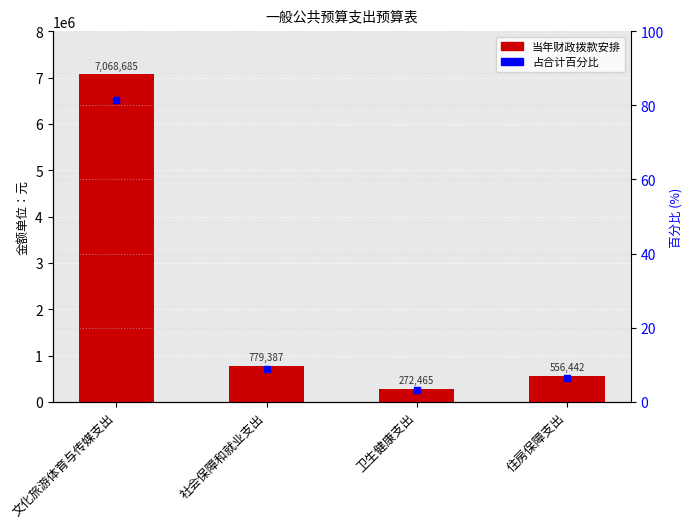

What is the label of the 2nd bar from the right?

卫生健康支出